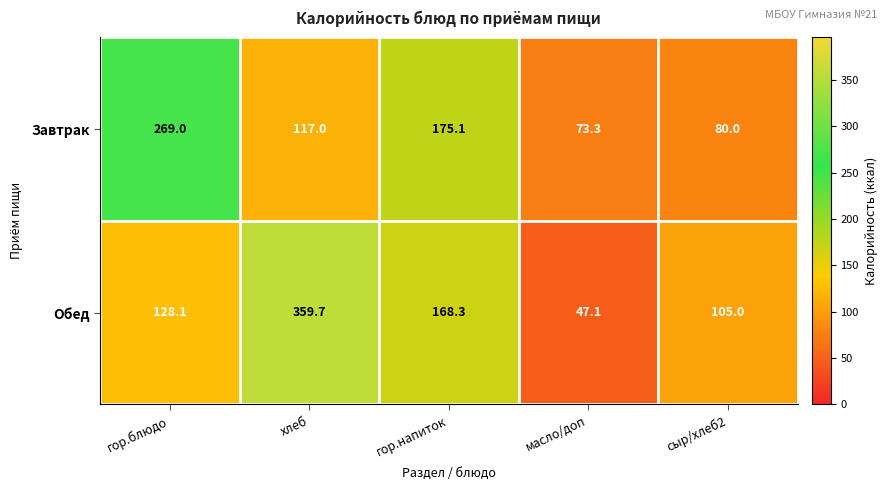

The value of Завтрак at хлеб is 165.7. True or false?

False